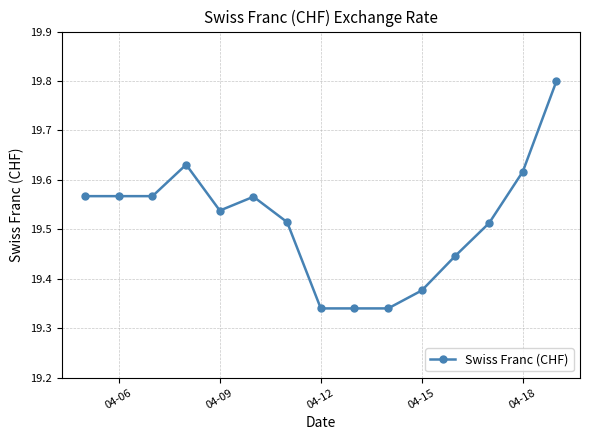

True or false: the data has more than 0 interior local peaks.

True